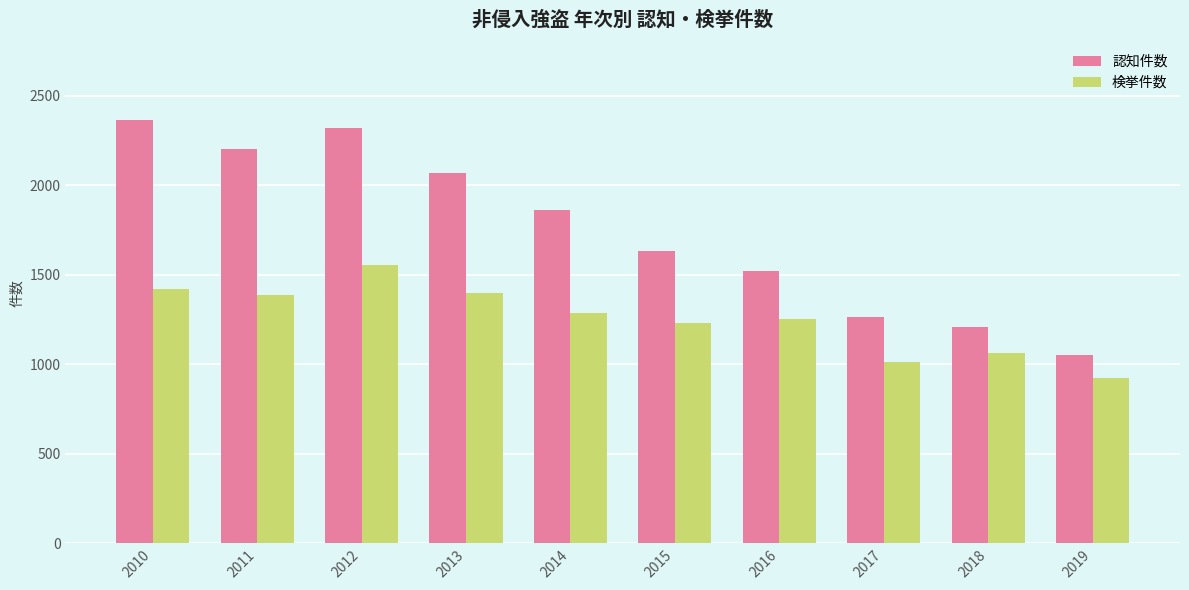

What is the average value of the 検挙件数 series?

1253